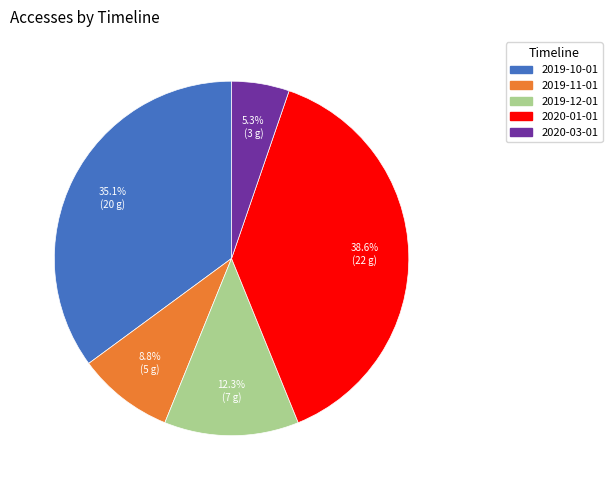

To the nearest percent, what portion does 2019-11-01 represent?

9%